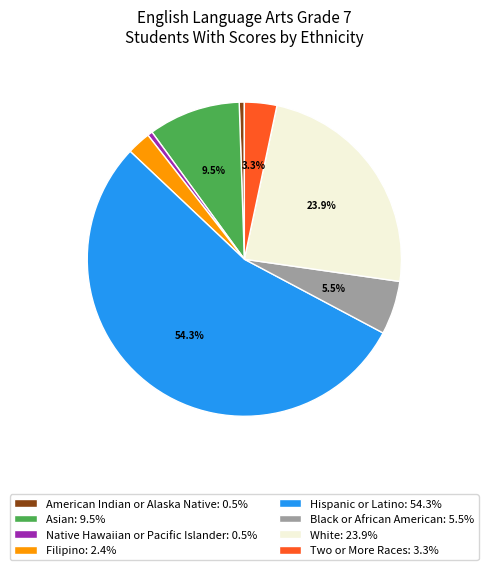

Is it true that Native Hawaiian or Pacific Islander is 1% of the pie?

True